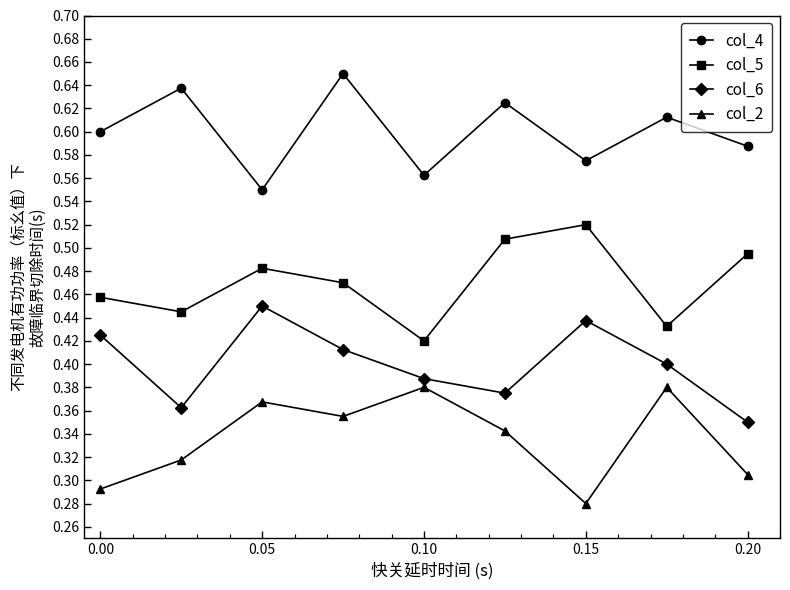

True or false: col_5 has more than 0 interior local peaks.

True